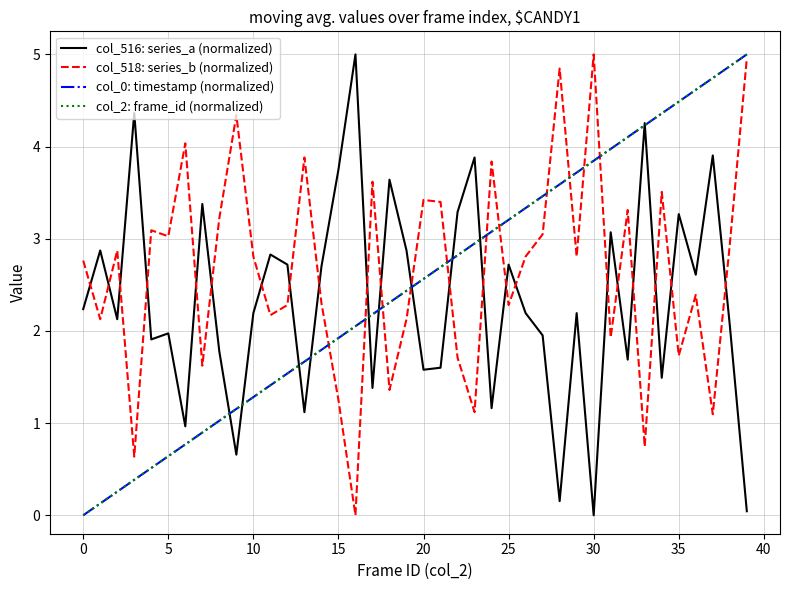

How many lines are shown in the chart?

4